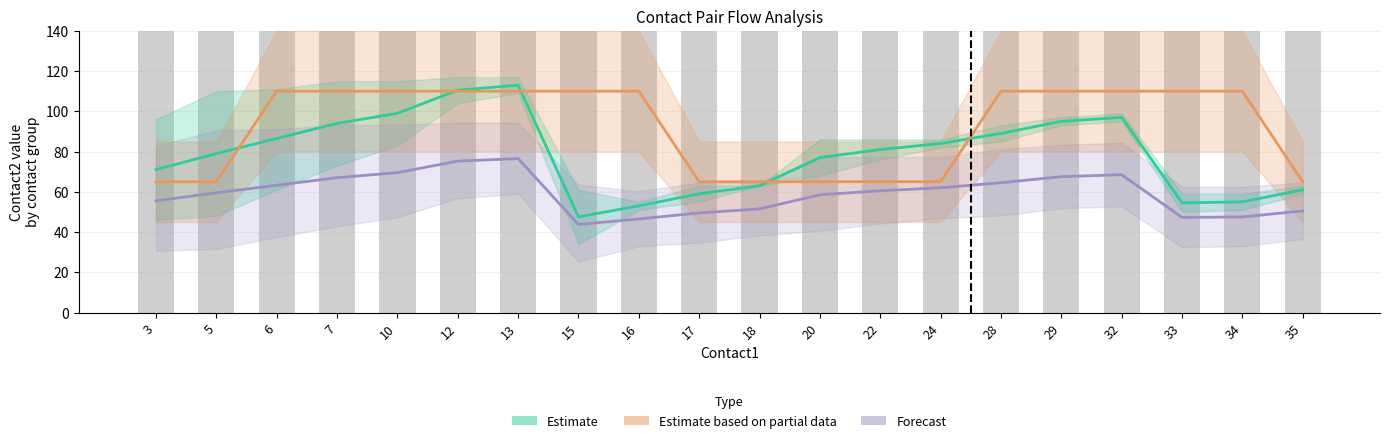

What is the value of the Forecast bar at the 11th from the left?

51.5